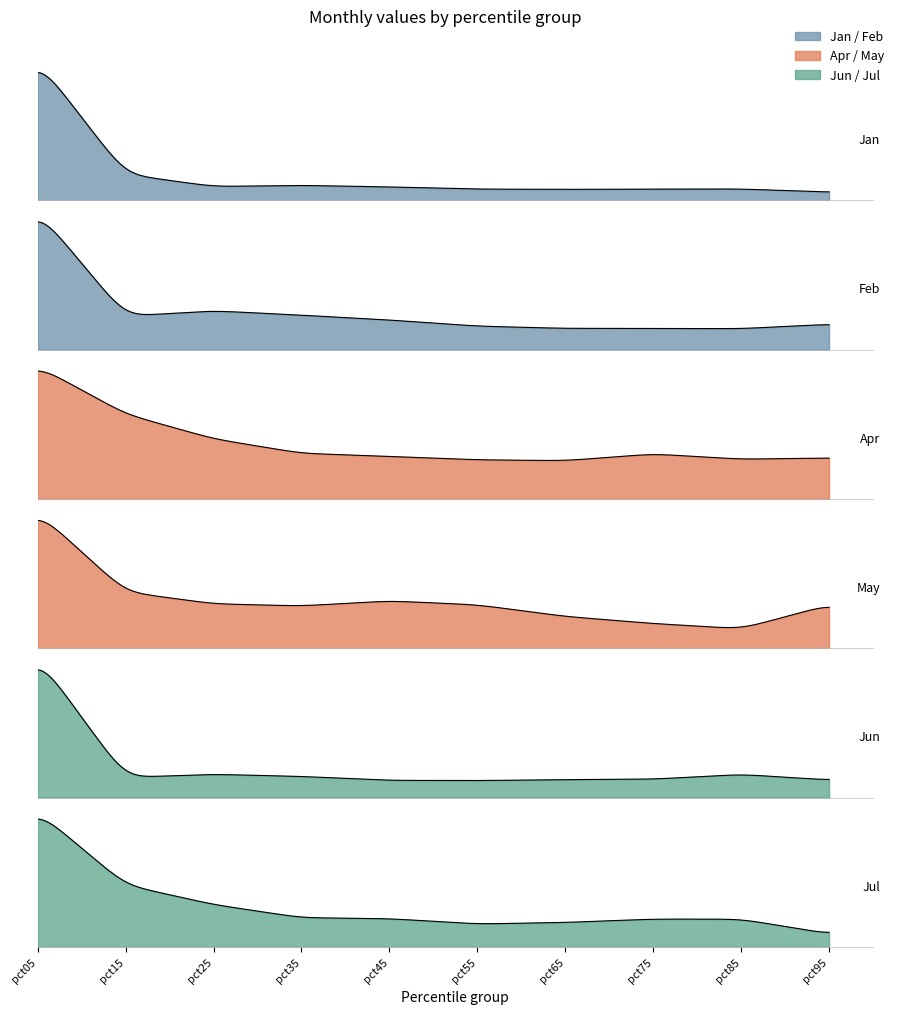

The value of Jul at pct65 is 0.3. True or false?

False